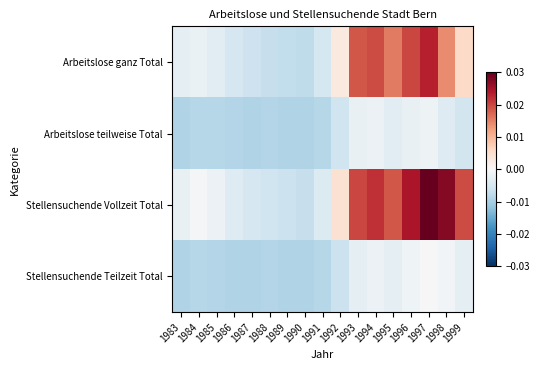

List the series in order of their peak value, lowest first.

Arbeitslose teilweise Total, Stellensuchende Teilzeit Total, Arbeitslose ganz Total, Stellensuchende Vollzeit Total